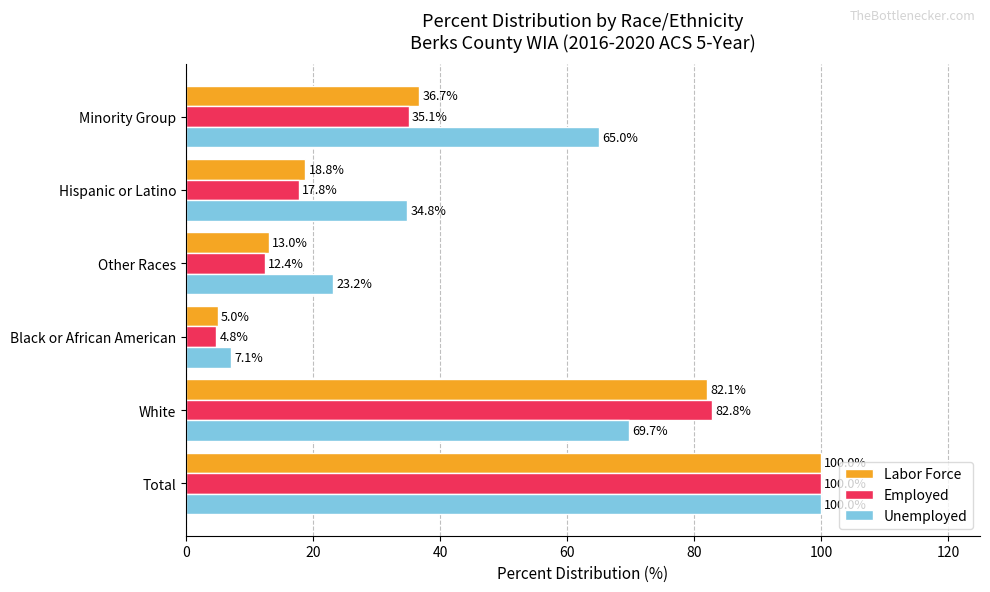

Which series has the largest range (max minus min)?

Employed